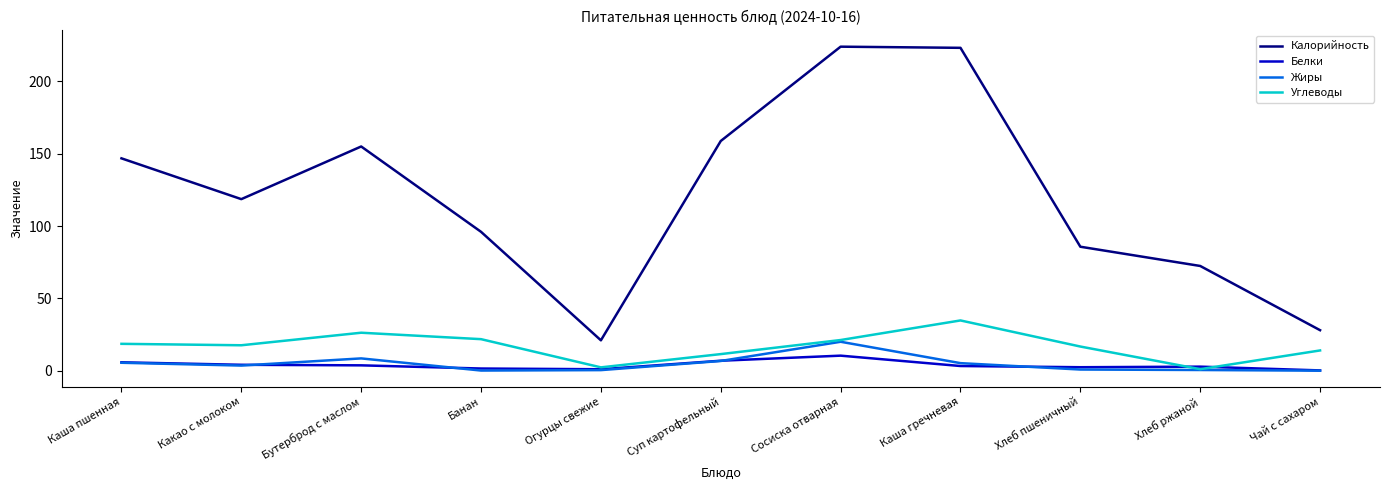

What is the highest value of the Белки series?

10.4